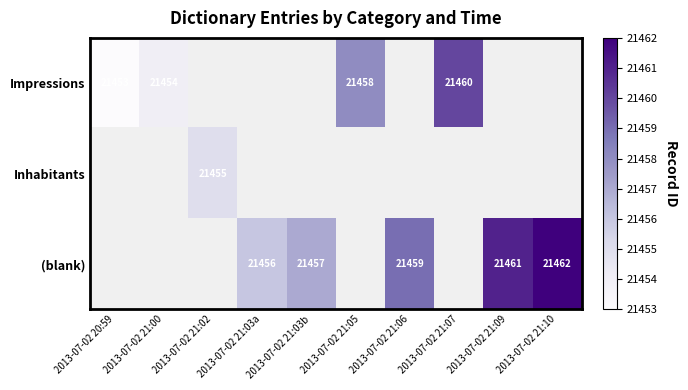

Is it true that (blank) equals 30446 at 2013-07-02 21:06?

False